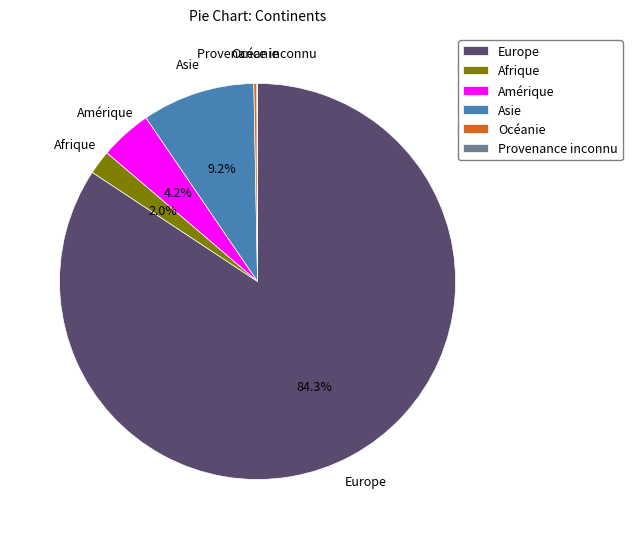

Which category has the biggest portion of the pie?

Europe